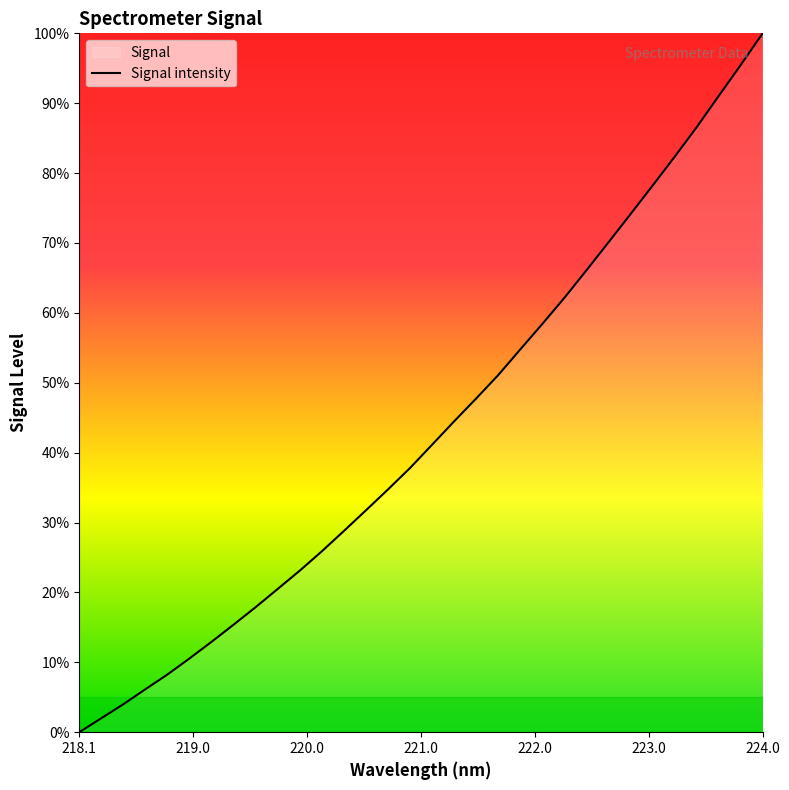

Reading left to right, list all the values displayed in this chart.

0.0	2.0	4.0	6.2	8.3	10.6	12.9	15.4	17.9	20.5	23.1	25.9	28.8	31.8	34.8	37.8	41.2	44.5	47.8	51.1	54.8	58.4	62.2	66.1	70.1	74.1	78.2	82.3	86.5	91.0	95.4	100.0